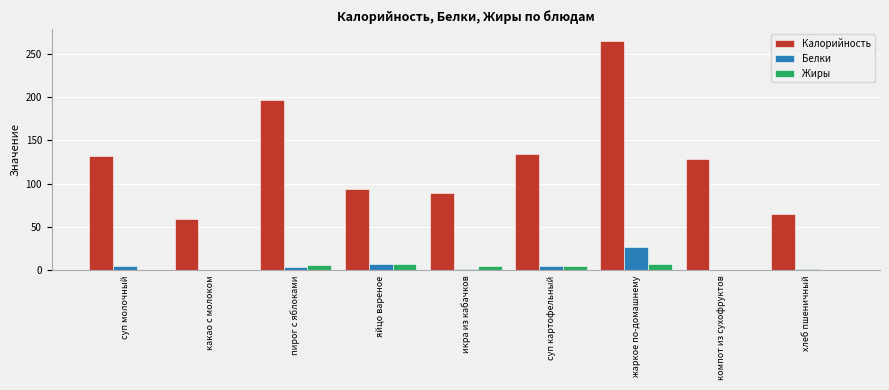

Which series has the largest total across all categories?

Калорийность